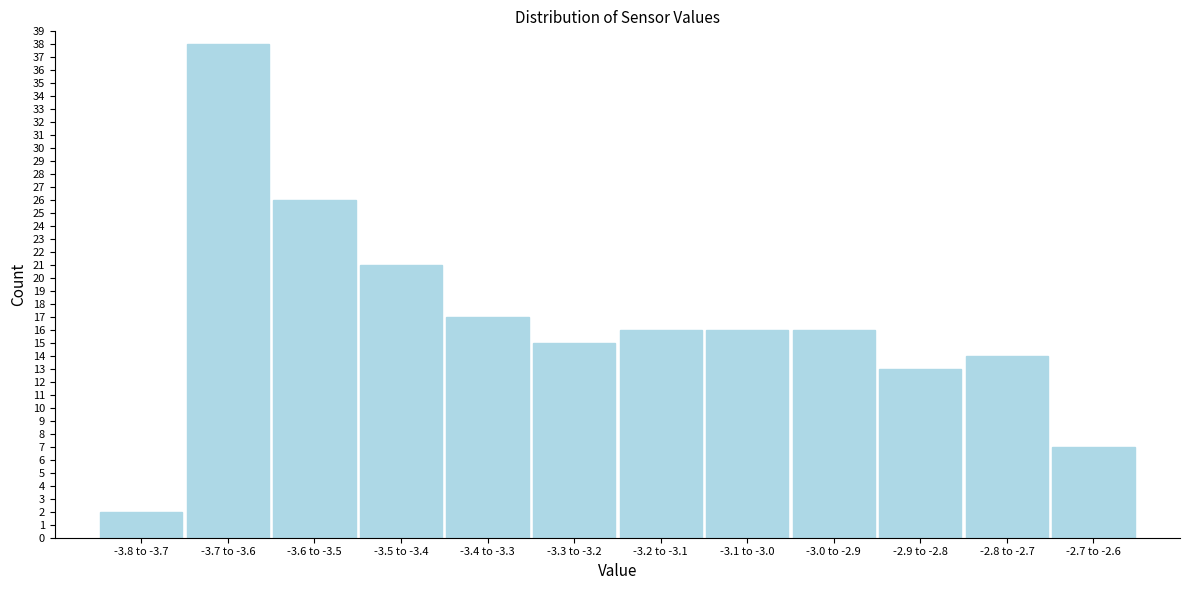

Reading left to right, list all the values displayed in this chart.

-3.8 to -3.7=2	-3.7 to -3.6=38	-3.6 to -3.5=26	-3.5 to -3.4=21	-3.4 to -3.3=17	-3.3 to -3.2=15	-3.2 to -3.1=16	-3.1 to -3.0=16	-3.0 to -2.9=16	-2.9 to -2.8=13	-2.8 to -2.7=14	-2.7 to -2.6=7